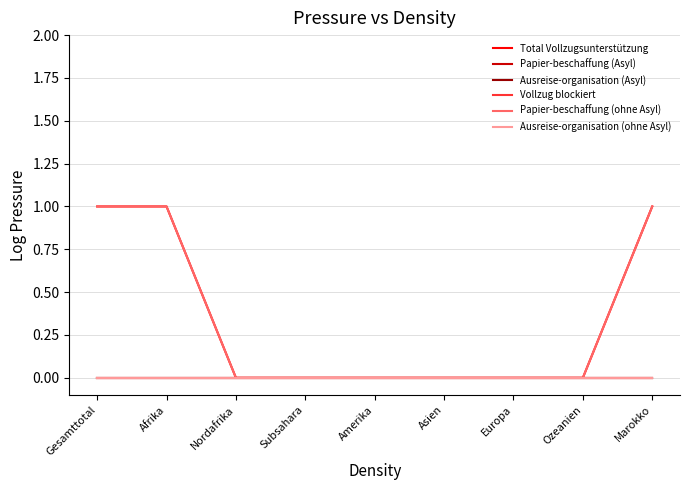

What is the label of the 1st point from the left?

Gesamttotal